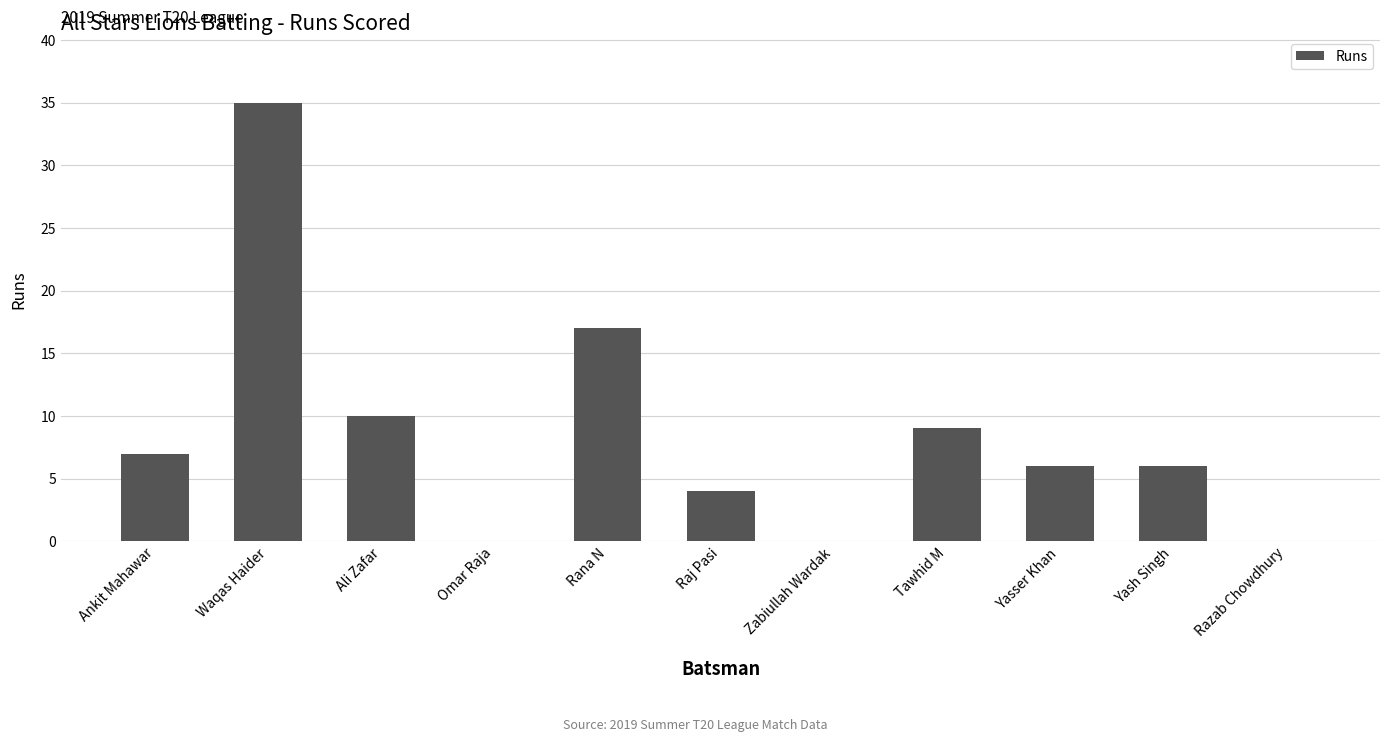

The chart shows a value of -13 at Omar Raja. True or false?

False